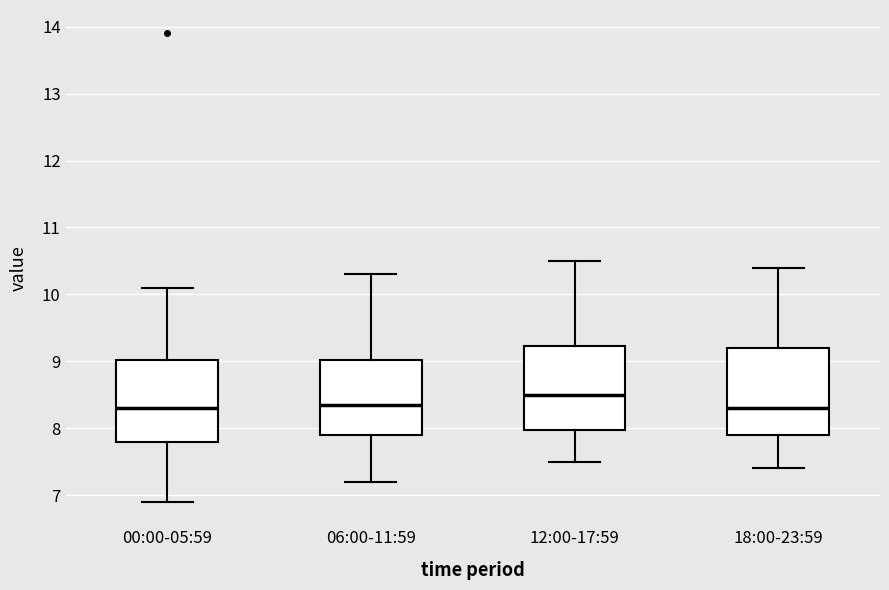

Where does the median line of the box for 06:00-11:59 sit on the y-axis? The values are not printed on the chart, so give them approximately, as read against the axis.

8.4